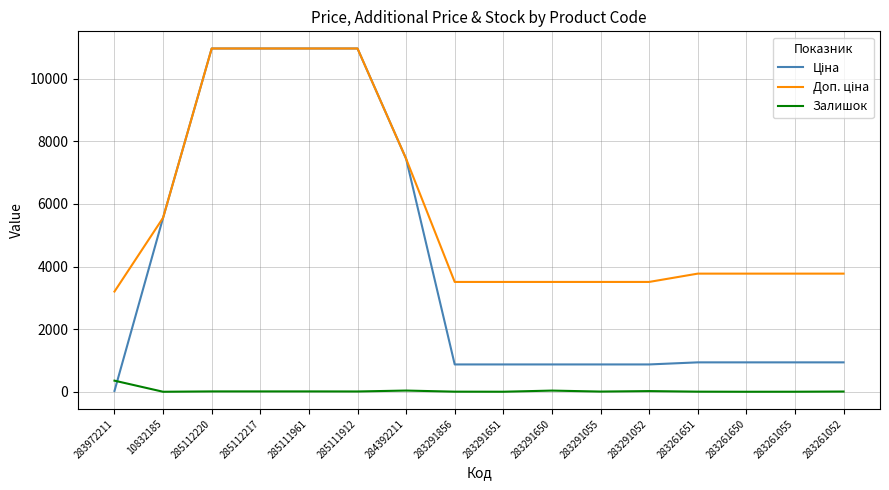

The value of Залишок at 283972211 is 360.0. True or false?

True